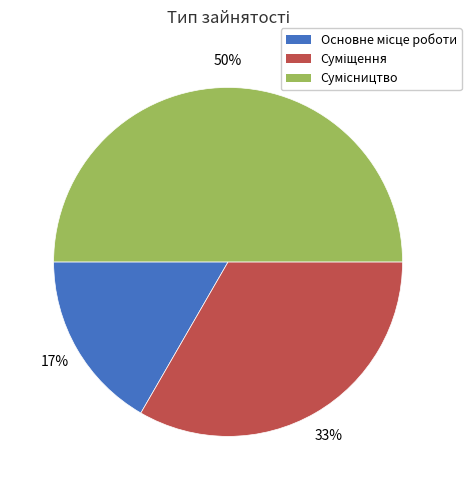

To the nearest percent, what is the difference between the largest and smallest slice percentages?

33%